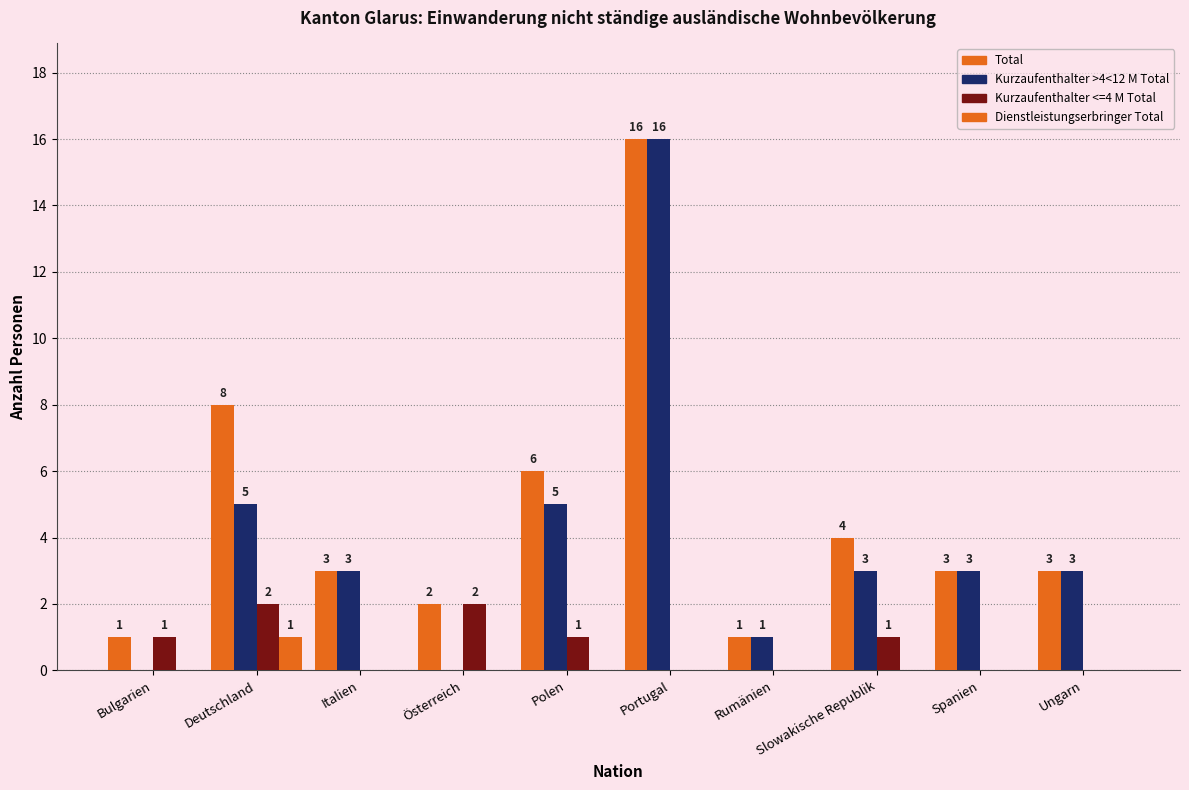

How many positive values does the Dienstleistungserbringer Total series have?

1